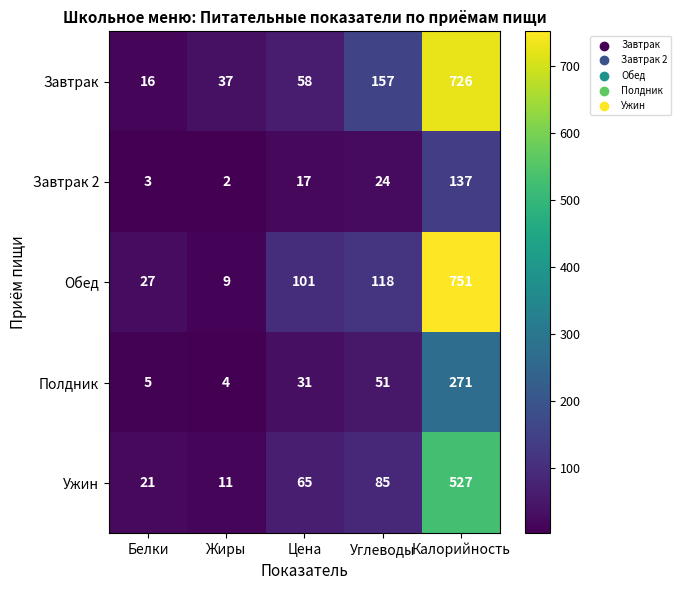

What is the difference between the Завтрак 2 values at Жиры and Углеводы?

22